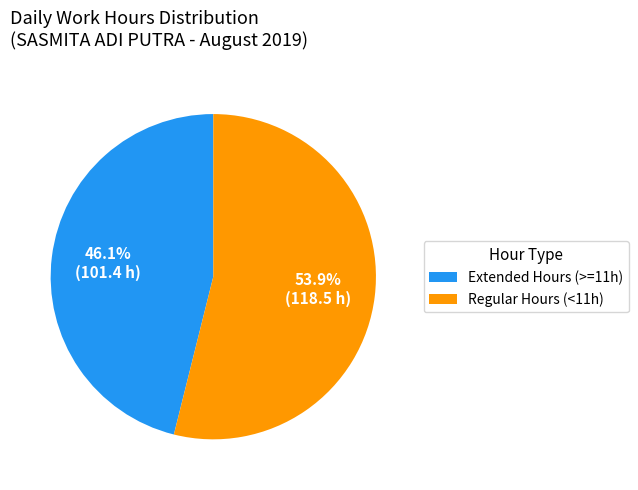

How many slices are in this pie chart?

2